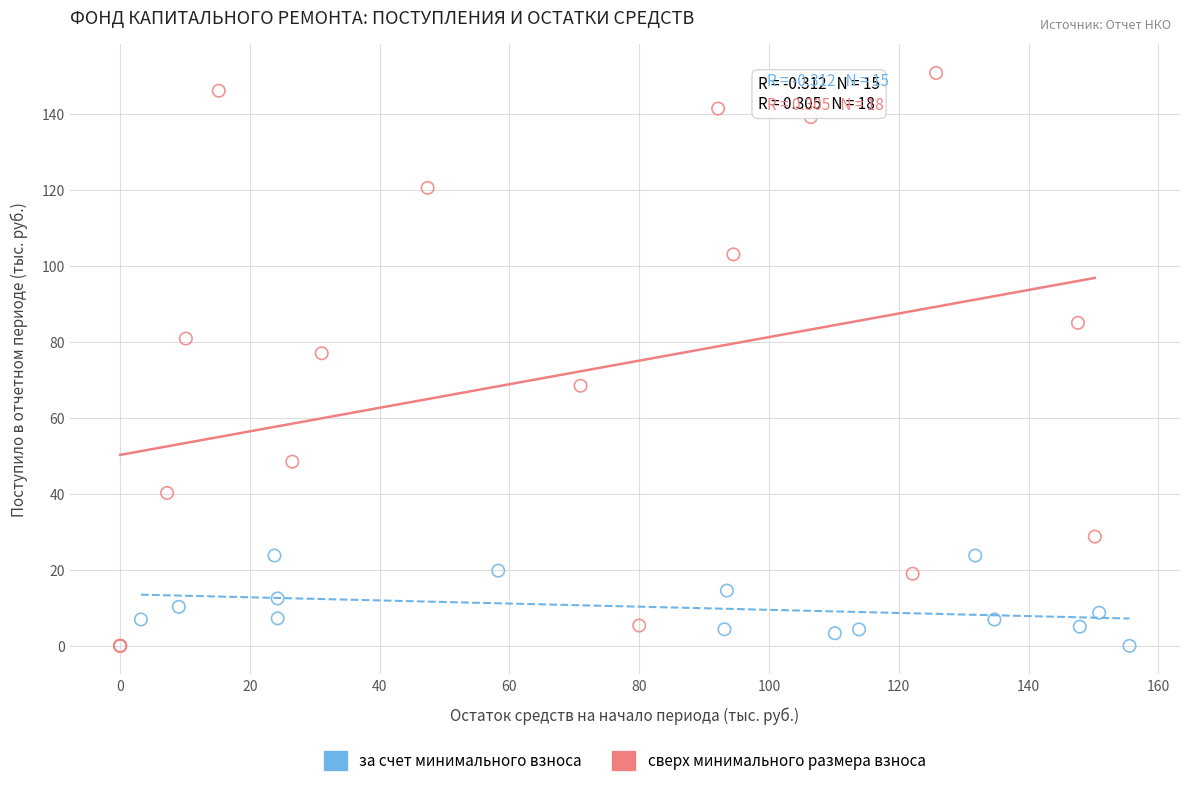

Which series reaches the maximum Y coordinate?

сверх минимального размера взноса